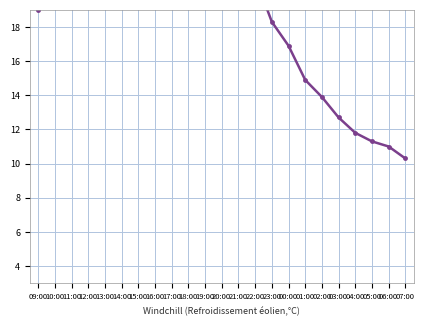

What is the value of the 23rd point from the left?

10.3